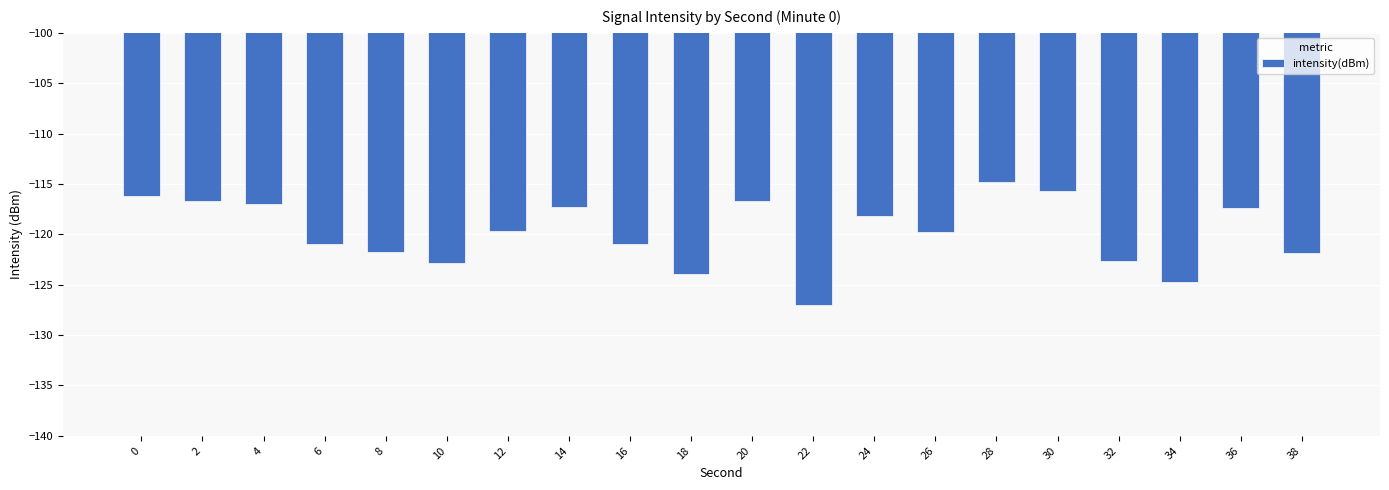

Is it true that the value at 6 is -199.3?

False